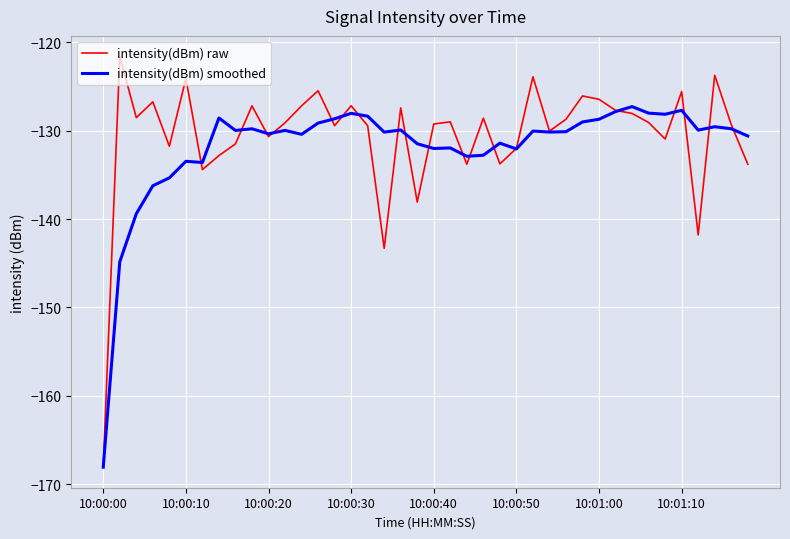

What is the minimum value shown in the chart?

-168.1